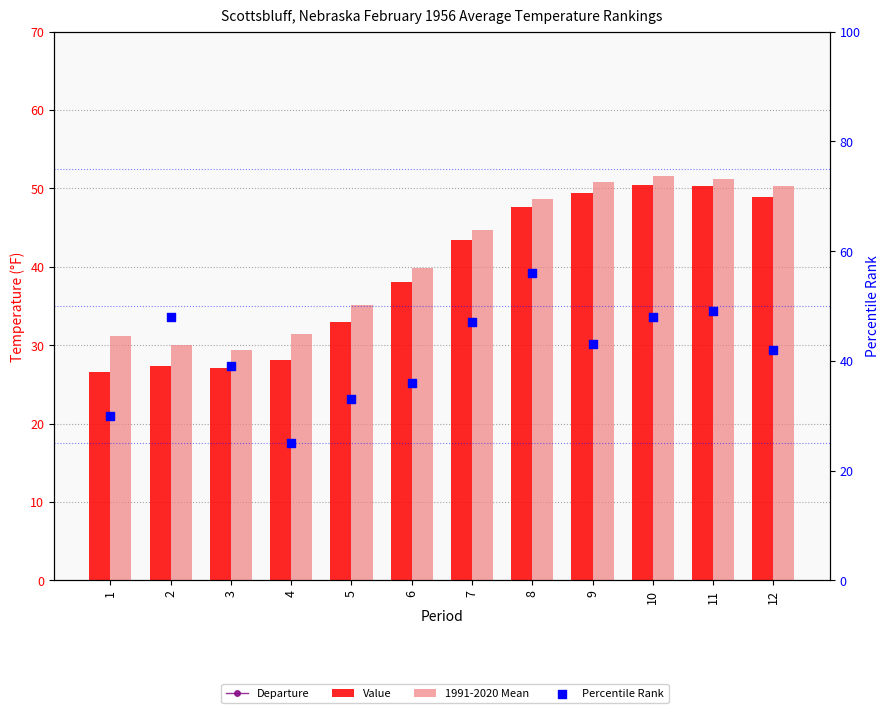

At how many categories does at least one series exceed 48?

5